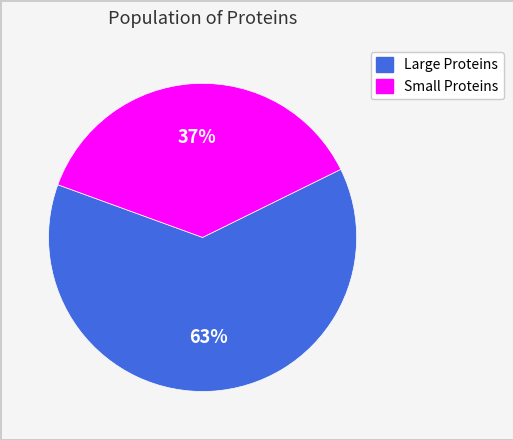

To the nearest percent, what is the difference between the largest and smallest slice percentages?

26%